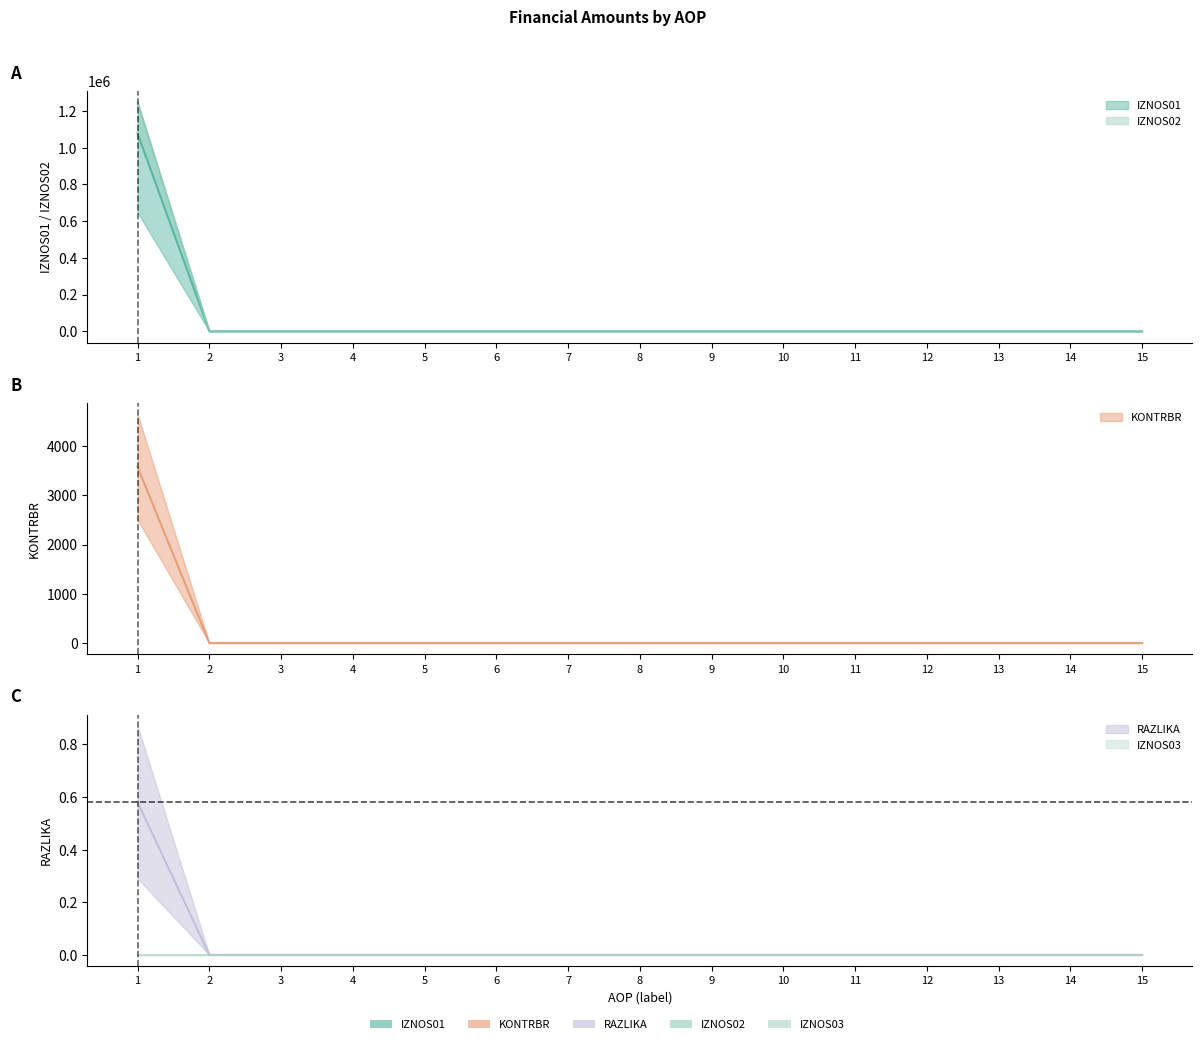

Is this an area chart (filled region under the line)?

No